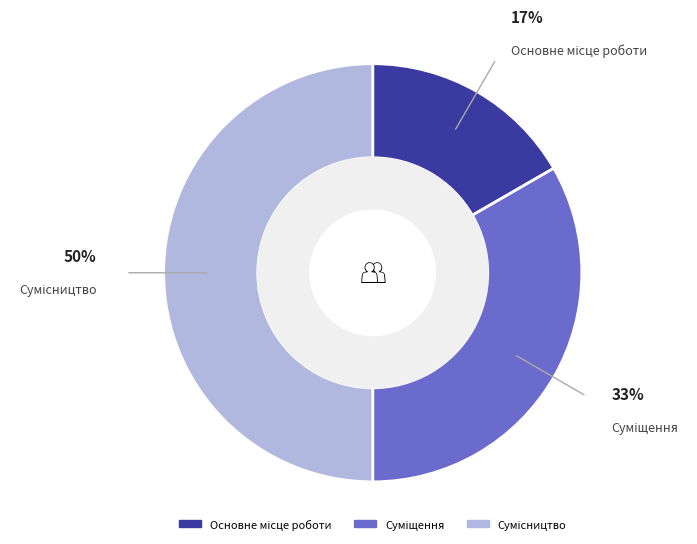

To the nearest percent, what is the difference between the largest and smallest slice percentages?

33%